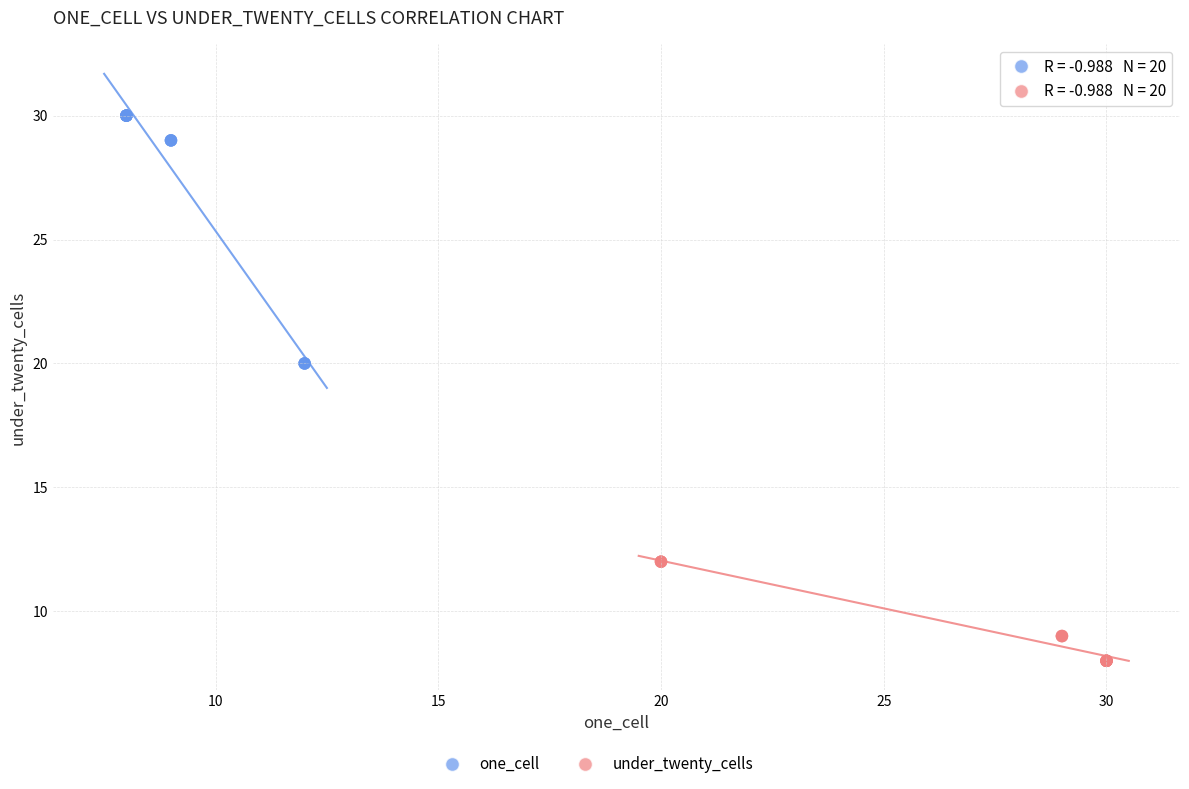

Which series has the widest spread of Y values?

one_cell